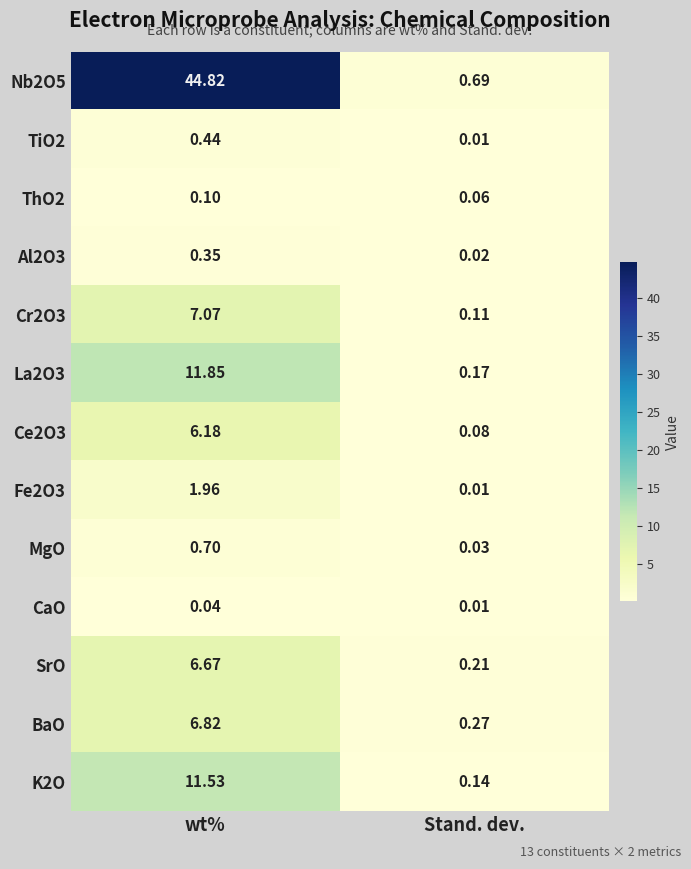

Which label corresponds to the smallest value in the chart?

Stand. dev.